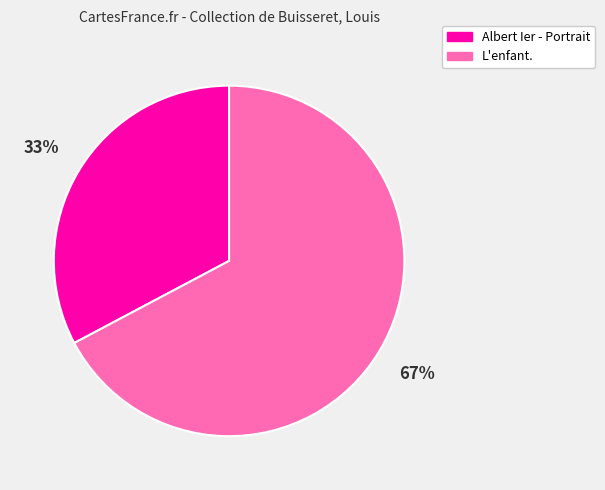

What percentage is the L'enfant. slice, to the nearest percent?

67%